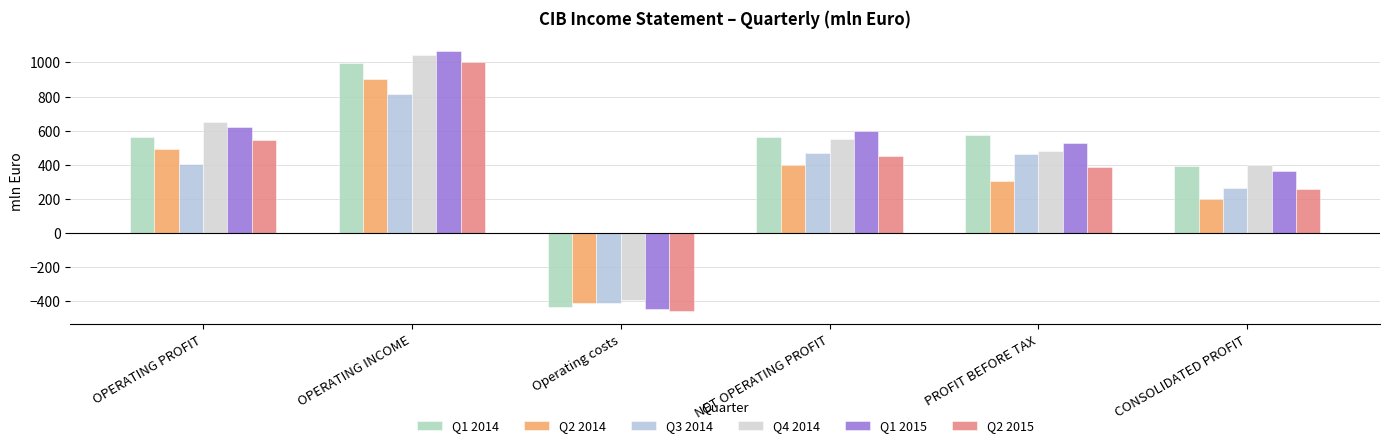

The value of Q4 2014 at OPERATING PROFIT is 1171.4. True or false?

False